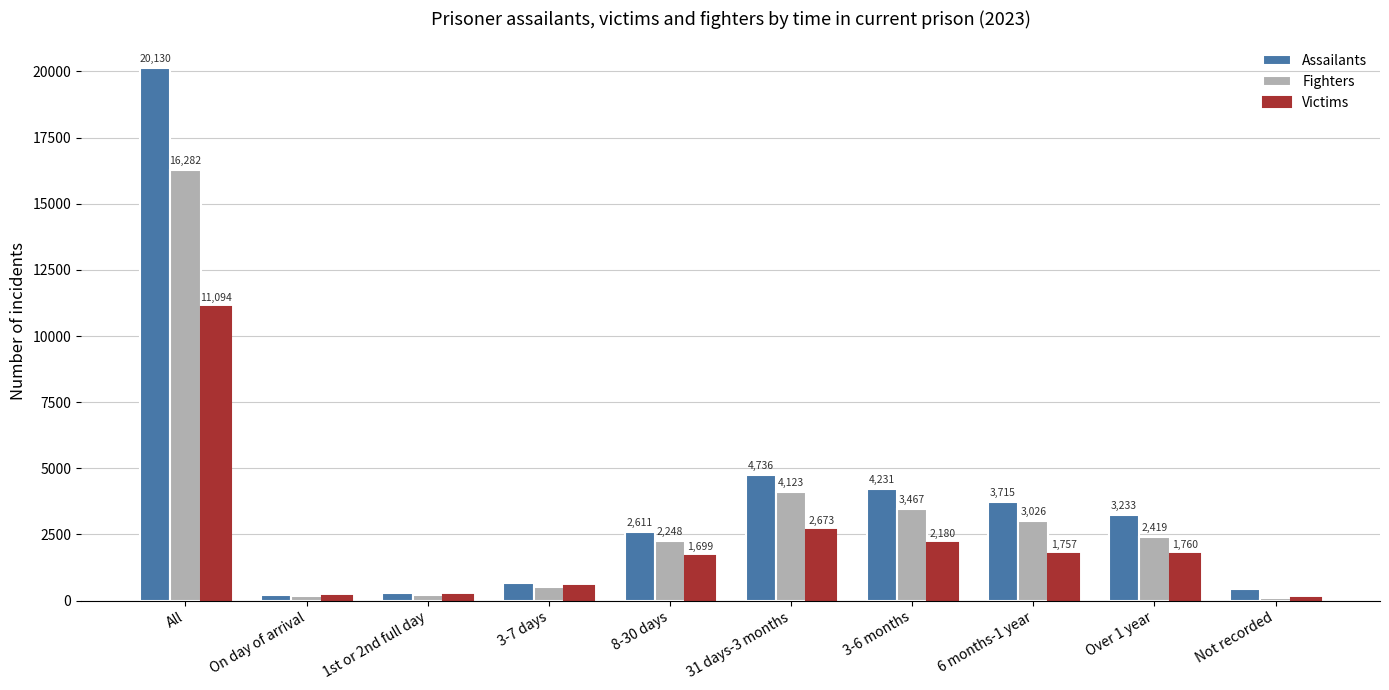

Which category has the lowest value in the Assailants series?

On day of arrival